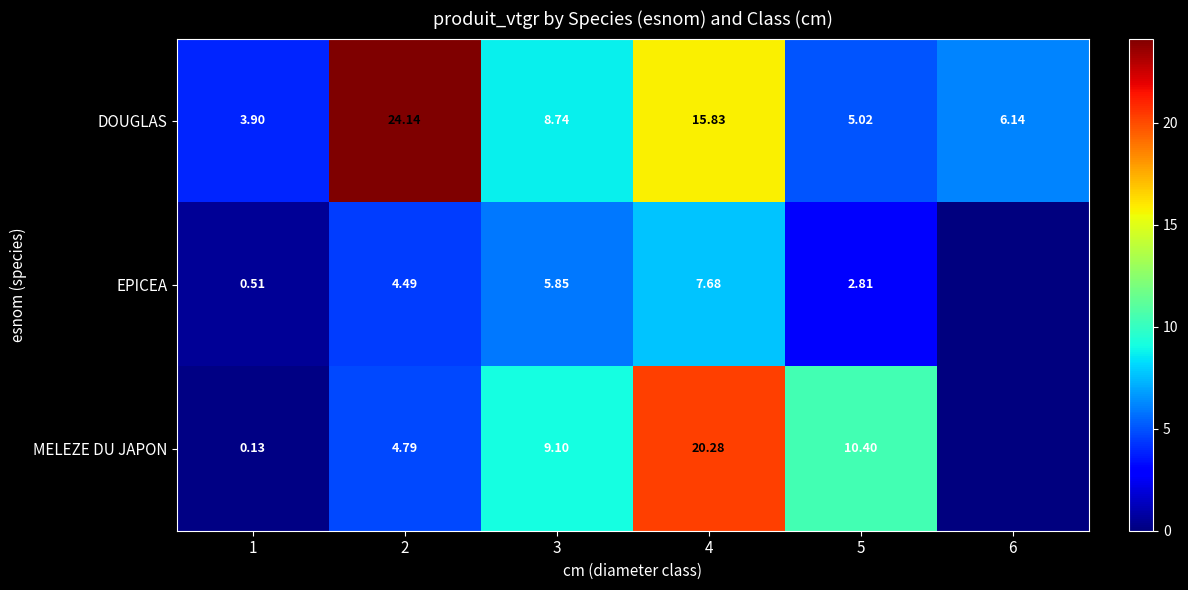

At 3, list the series in order from smallest to largest.

EPICEA, DOUGLAS, MELEZE DU JAPON